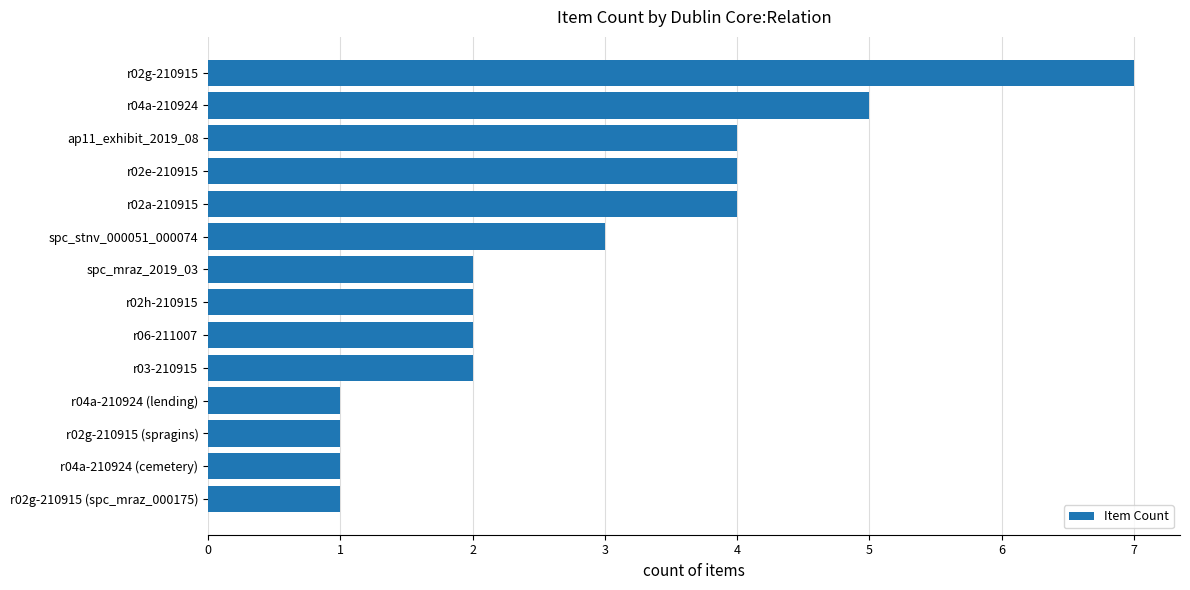

Which has a higher value, r06-211007 or r02a-210915?

r02a-210915